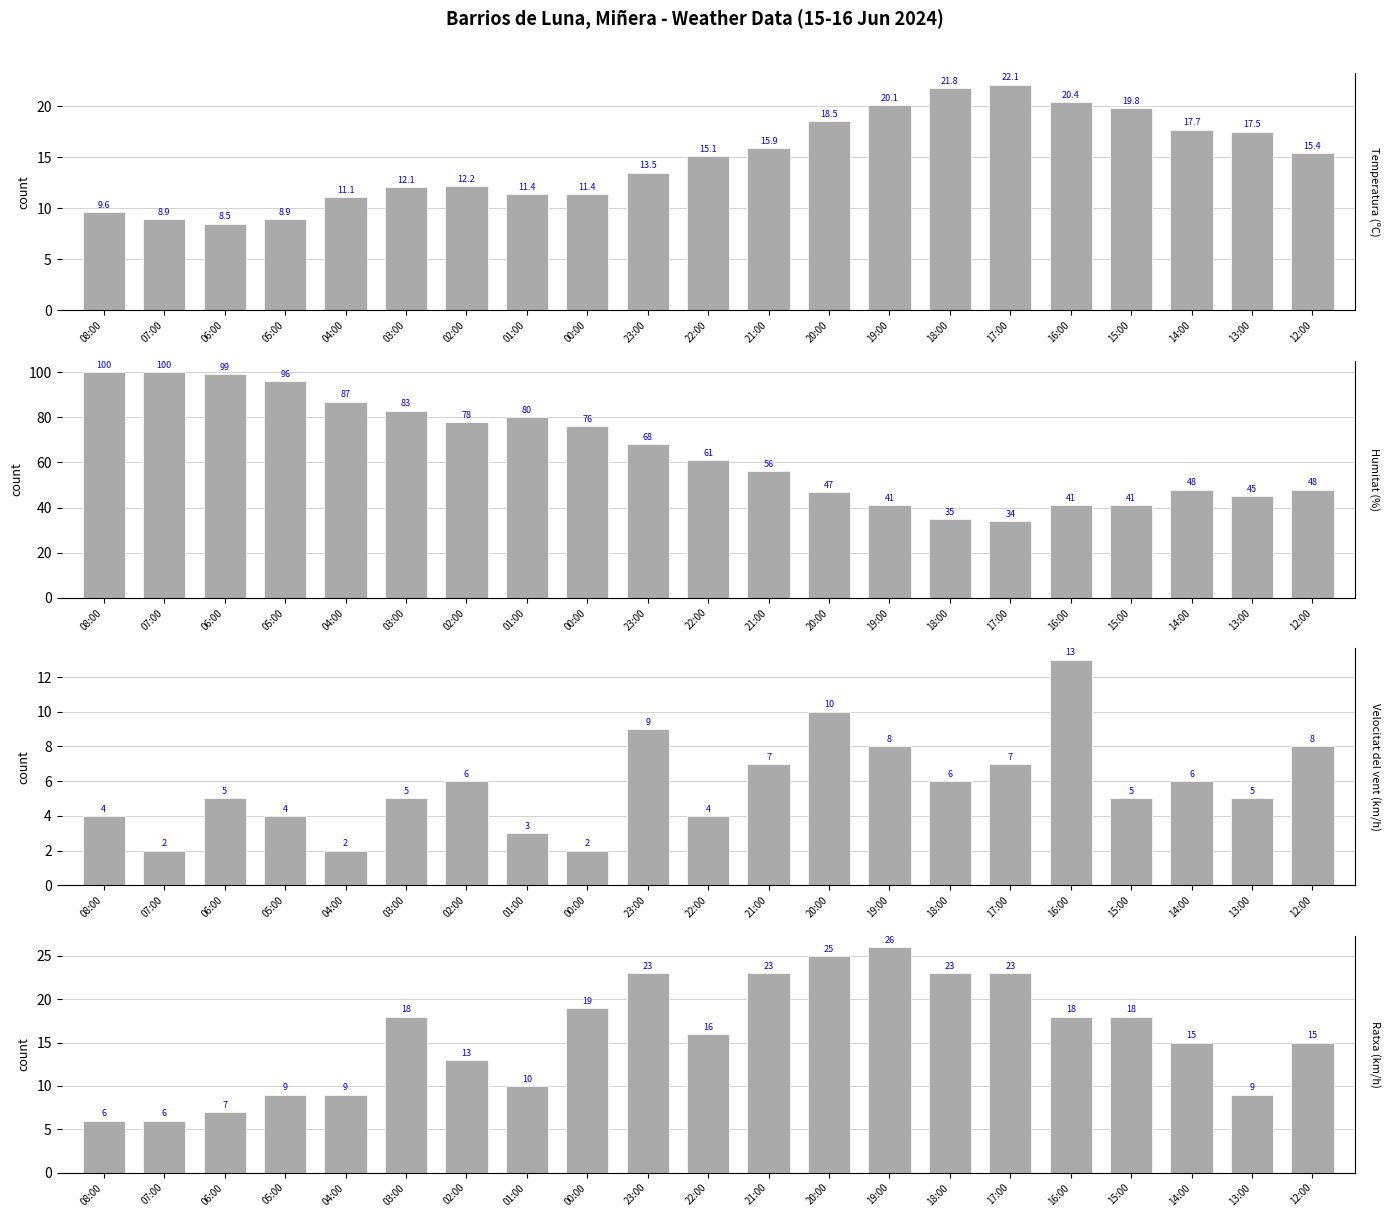

What is the sum of the Humitat (%) values at 14:00 and 05:00?

144.0